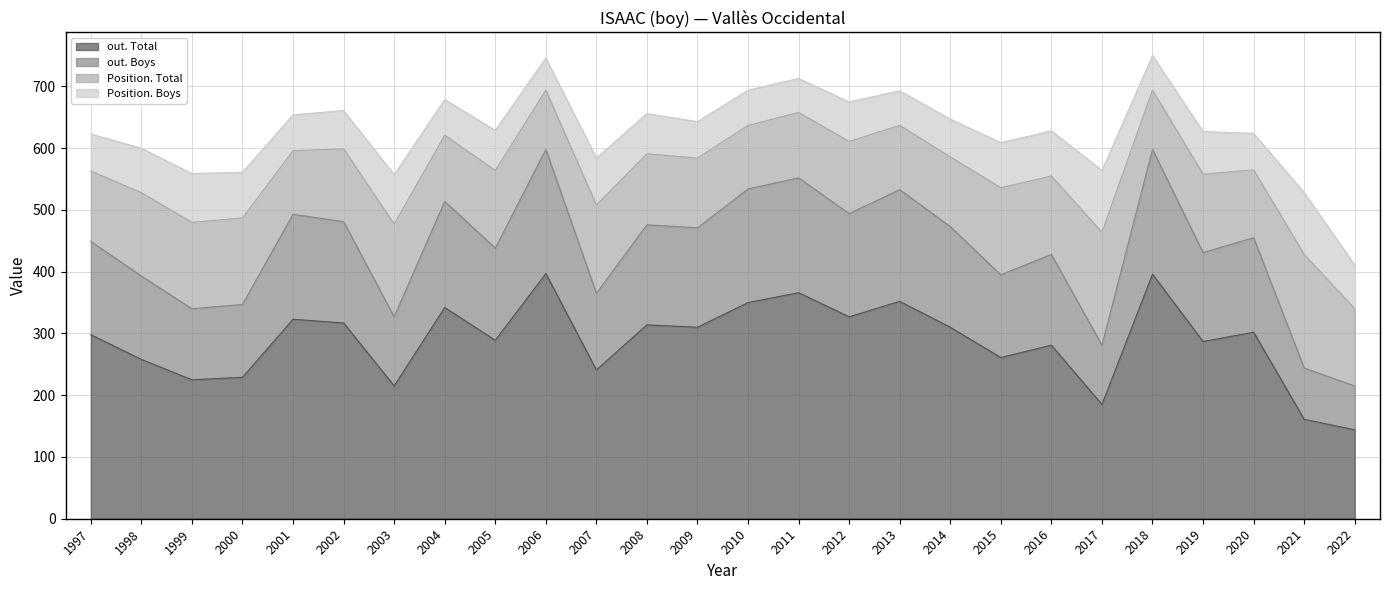

At which label does out. Total reach its minimum?

2022